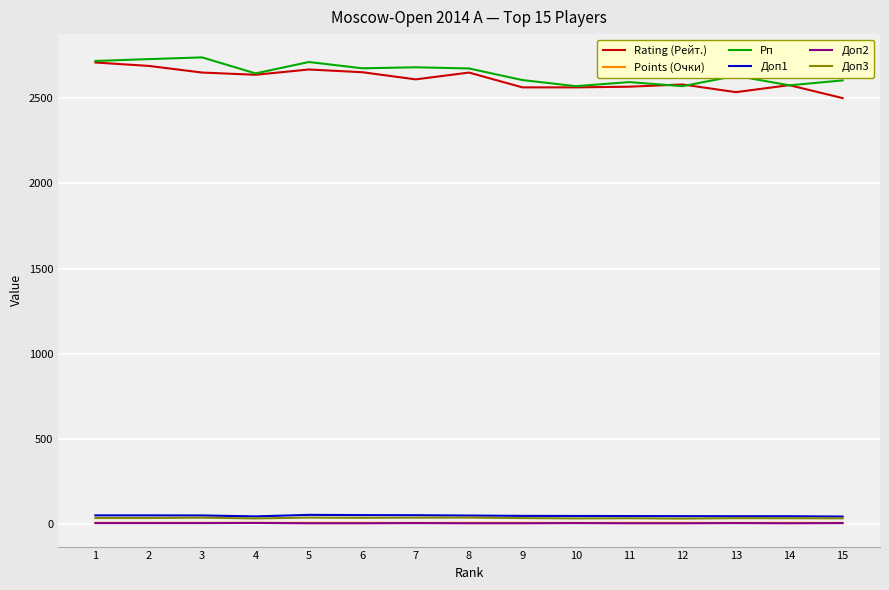

Between 5 and 15, which series saw the biggest shift?

Rating (Рейт.)